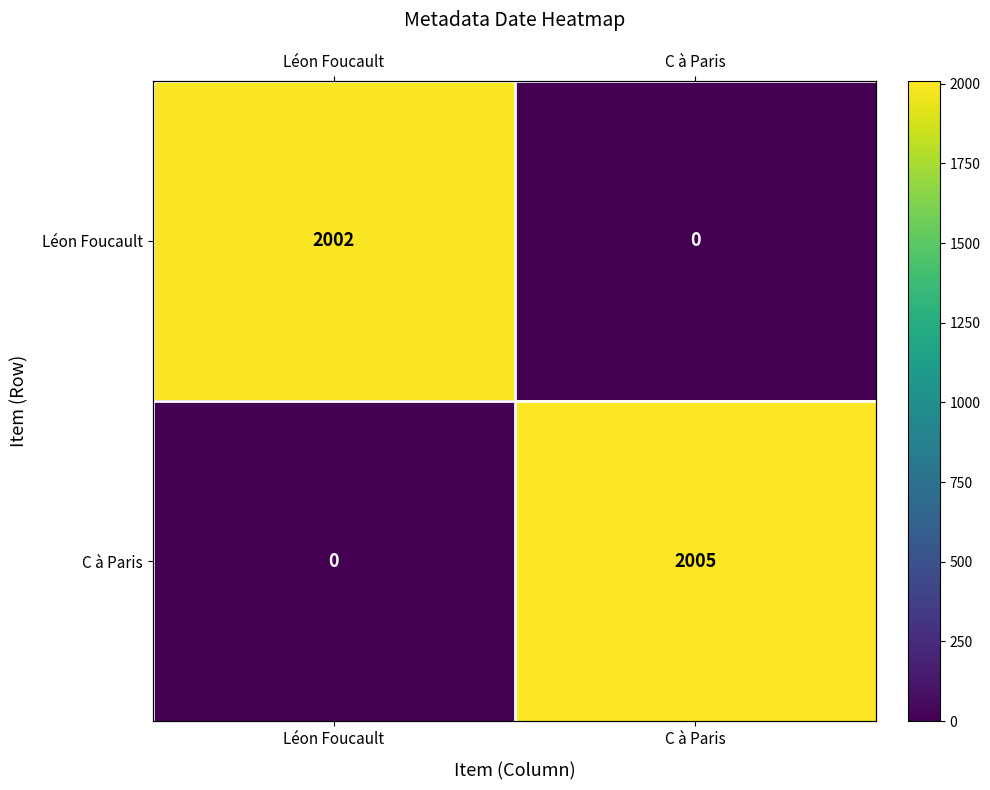

What is the total value across all series at Léon Foucault?

2002